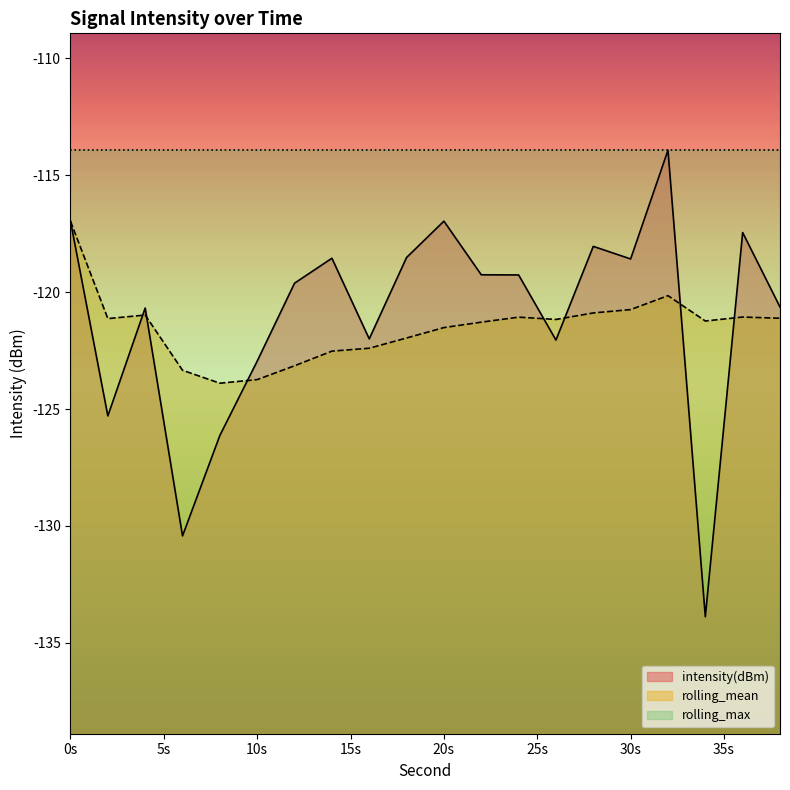

What is the average value of the intensity(dBm) series?

-121.1